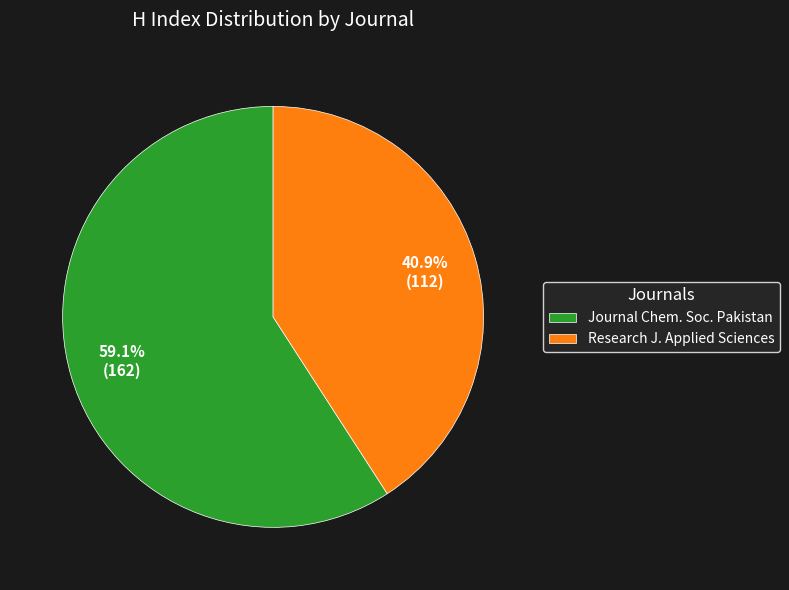

Combined, do Journal Chem. Soc. Pakistan and Research J. Applied Sciences account for over 50%?

Yes